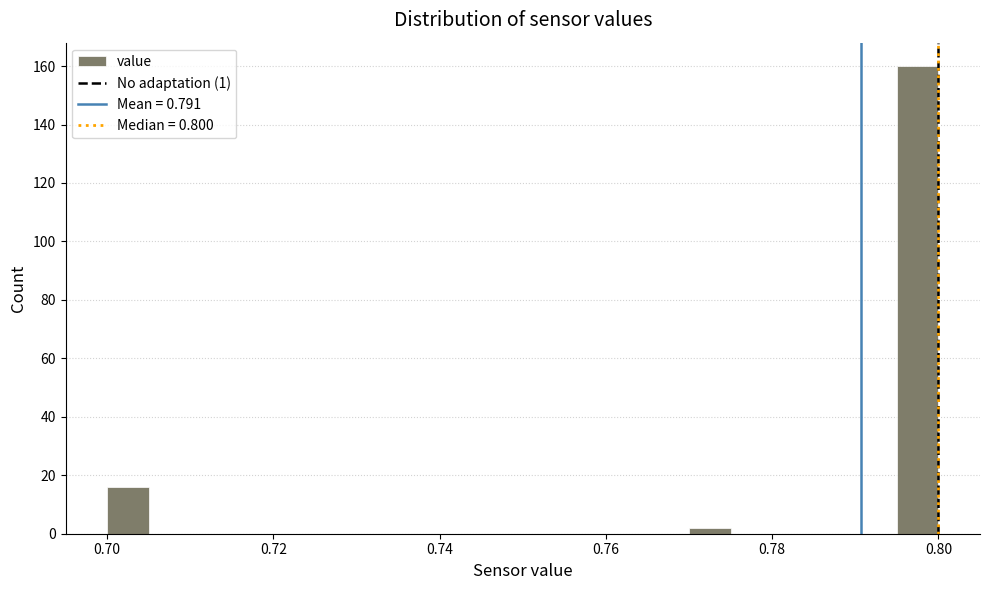

Around what value on the x-axis is the tallest bar? Give the approximate position of its centre, as read against the axis.

0.798